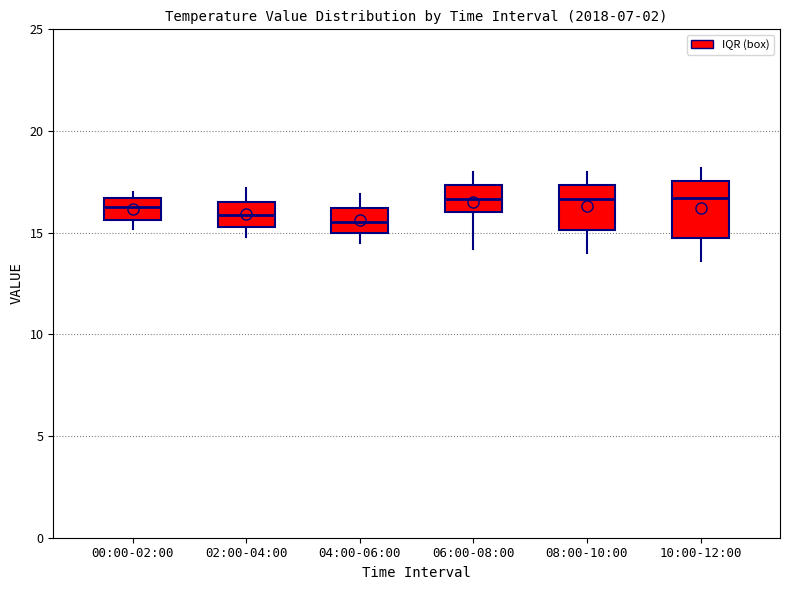

Reading left to right, transcribe this box plot: for each box, give where its median line is, the range the box spans, and where its two whiskers end, as read against the y-axis. The values are not printed on the chart, so give them approximately, as read against the axis.

00:00-02:00: median 16.5 (inside the box), box 15.5 to 16.5, whiskers 15.0 to 17.0
02:00-04:00: median 16.0, box 15.5 to 16.5, whiskers 15.0 to 17.0
04:00-06:00: median 15.5, box 15.0 to 16.0, whiskers 14.5 to 17.0
06:00-08:00: median 16.5, box 16.0 to 17.5, whiskers 14.0 to 18.0
08:00-10:00: median 16.5, box 15.0 to 17.5, whiskers 14.0 to 18.0
10:00-12:00: median 16.5, box 15.0 to 17.5, whiskers 13.5 to 18.0